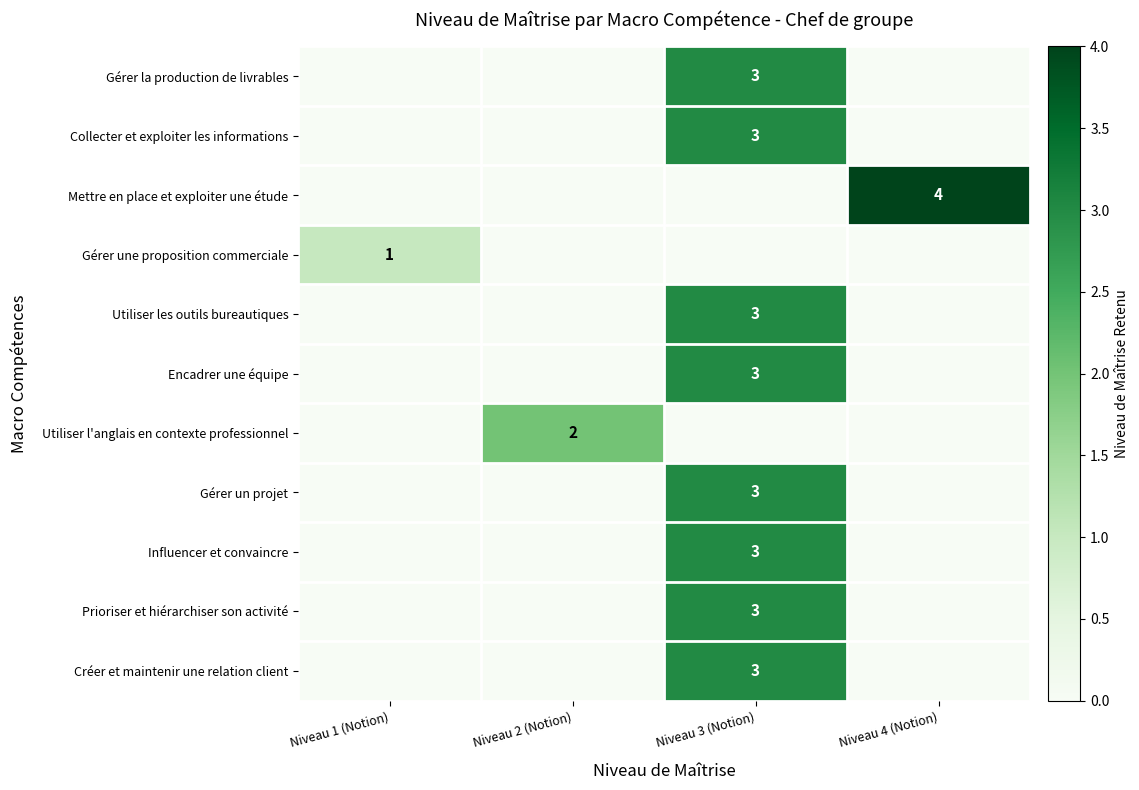

Is it true that Collecter et exploiter les informations equals 2 at Niveau 3 (Notion)?

False